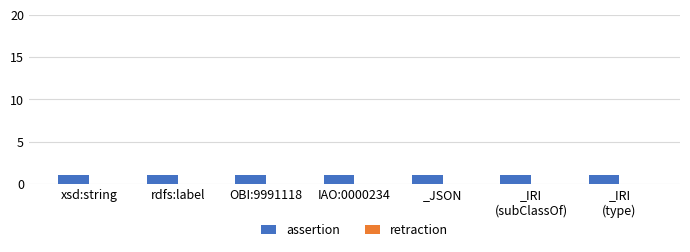

Which series has the largest range (max minus min)?

assertion